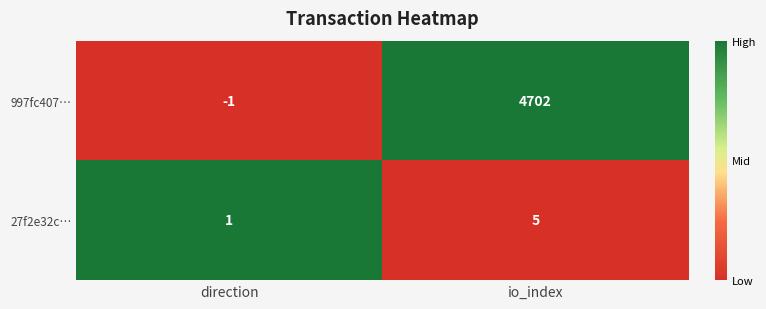

At how many categories does at least one series exceed 0?

2